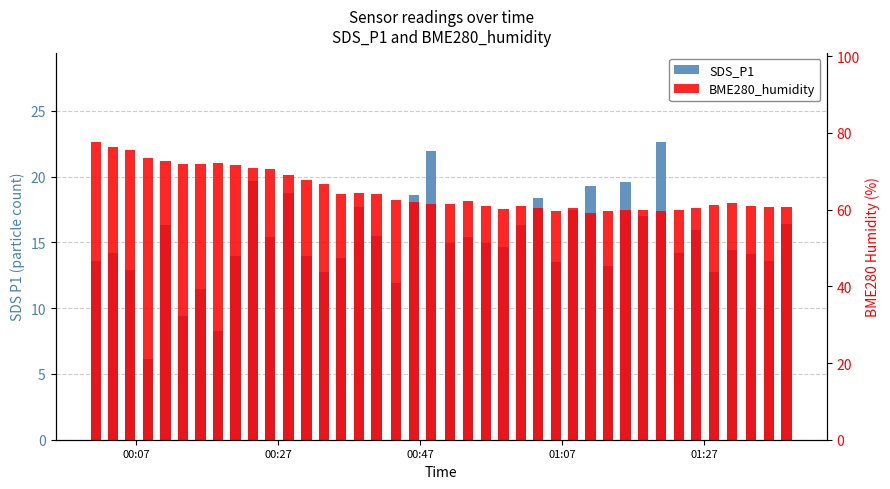

What is the highest value of the BME280_humidity series?

77.6